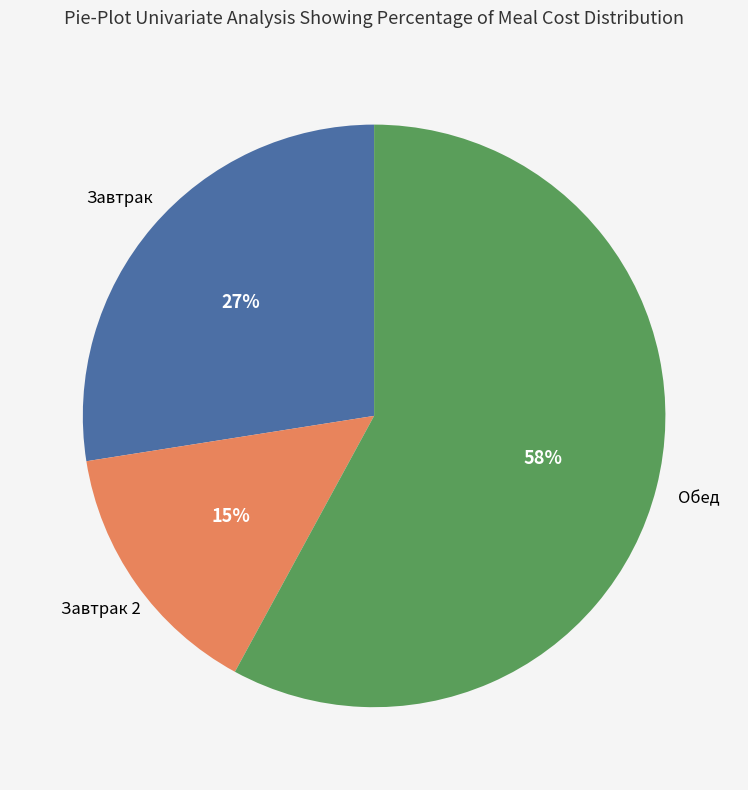

How many slices are in this pie chart?

3